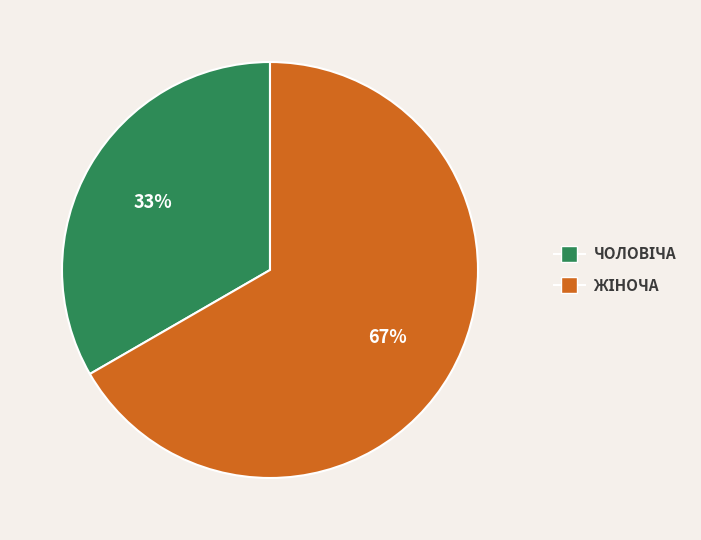

How many slices are in this pie chart?

2